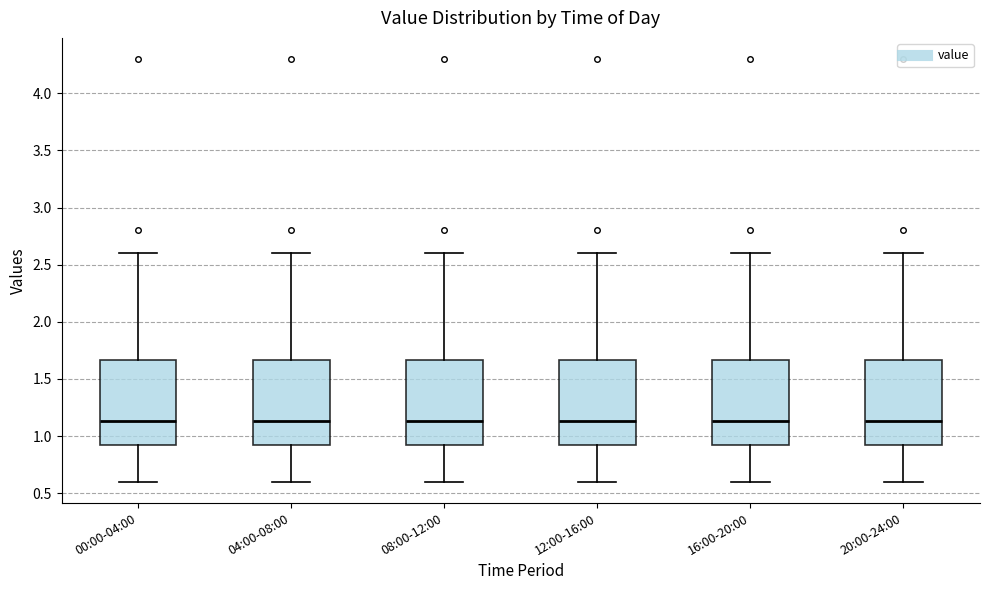

Where does the upper whisker of the box for 20:00-24:00 end on the y-axis? The values are not printed on the chart, so give them approximately, as read against the axis.

2.60